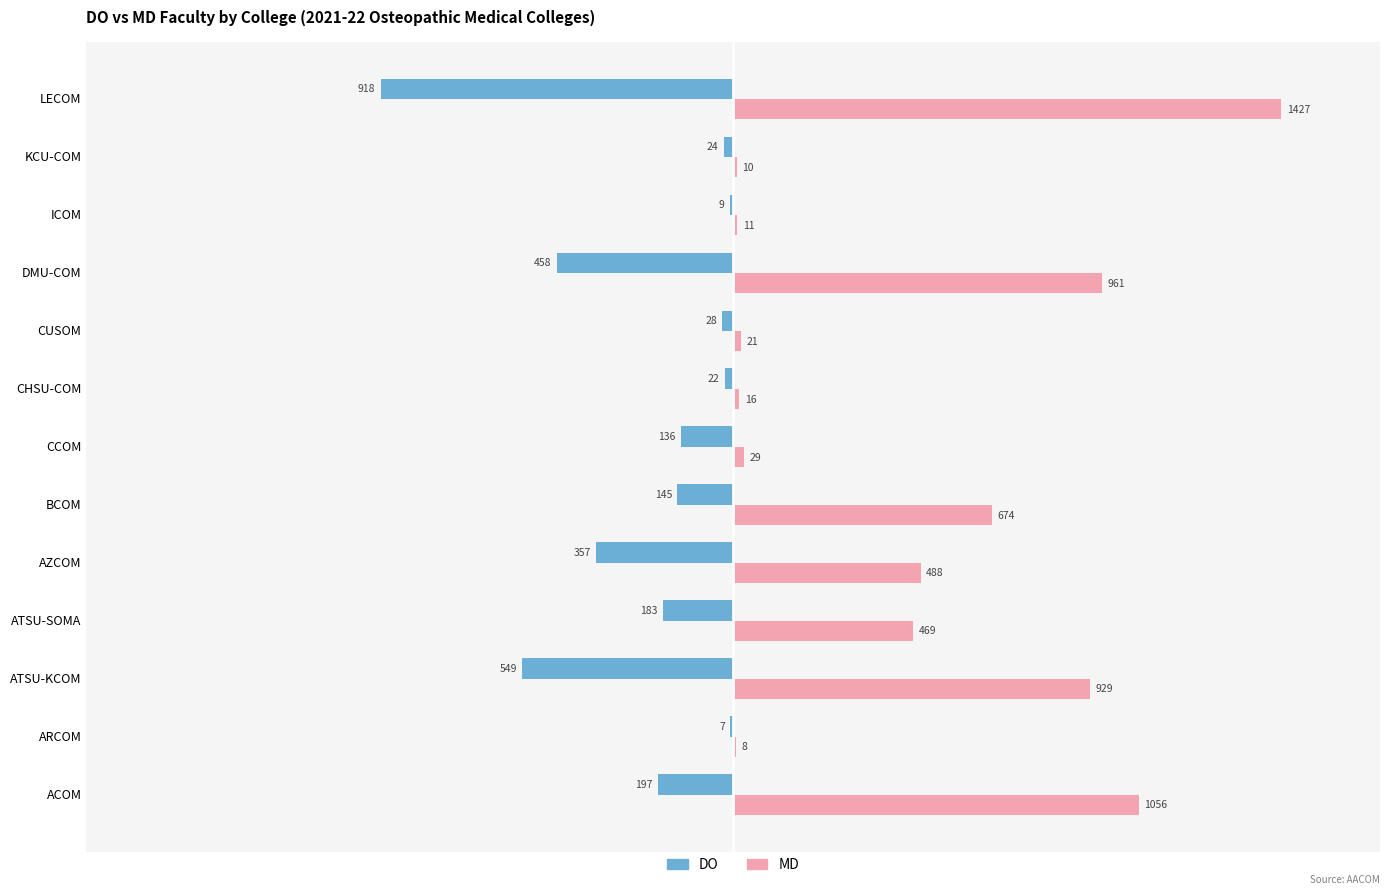

The DO series shows -28 at CUSOM. True or false?

True